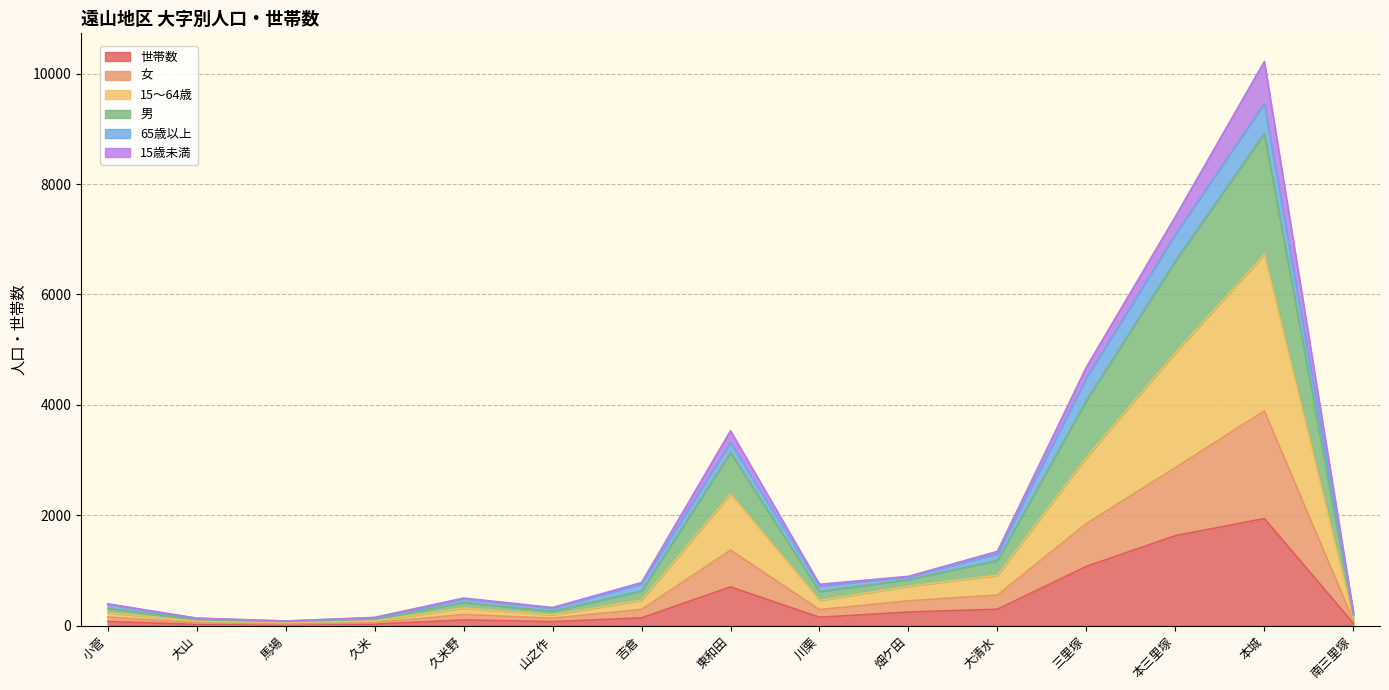

Does the chart display data point markers on the line(s)?

No